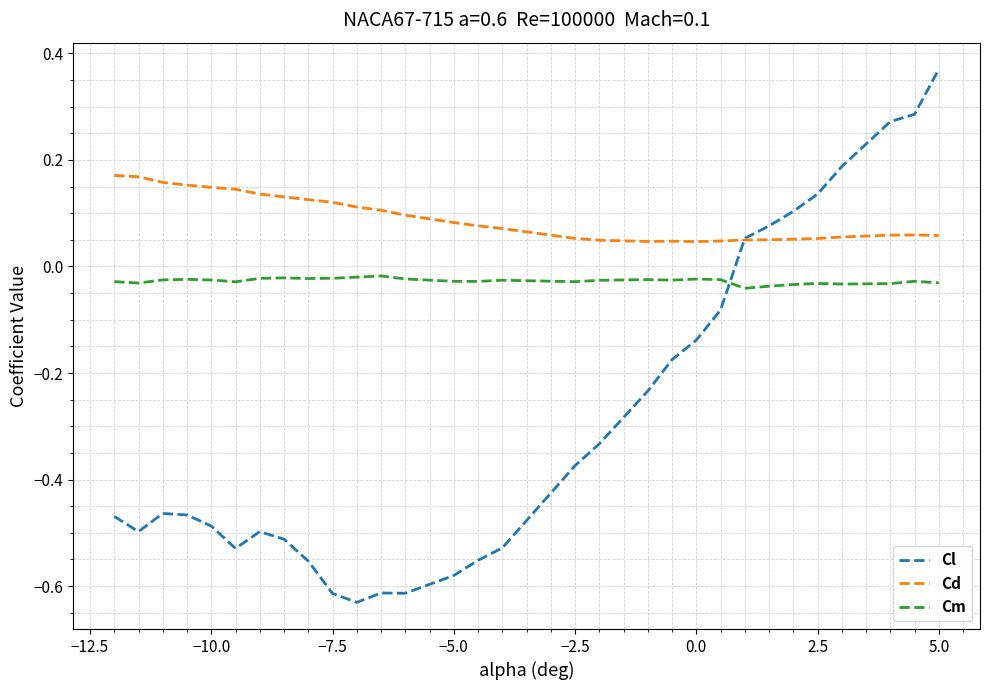

List the series in order of their overall mean, highest first.

Cd, Cm, Cl